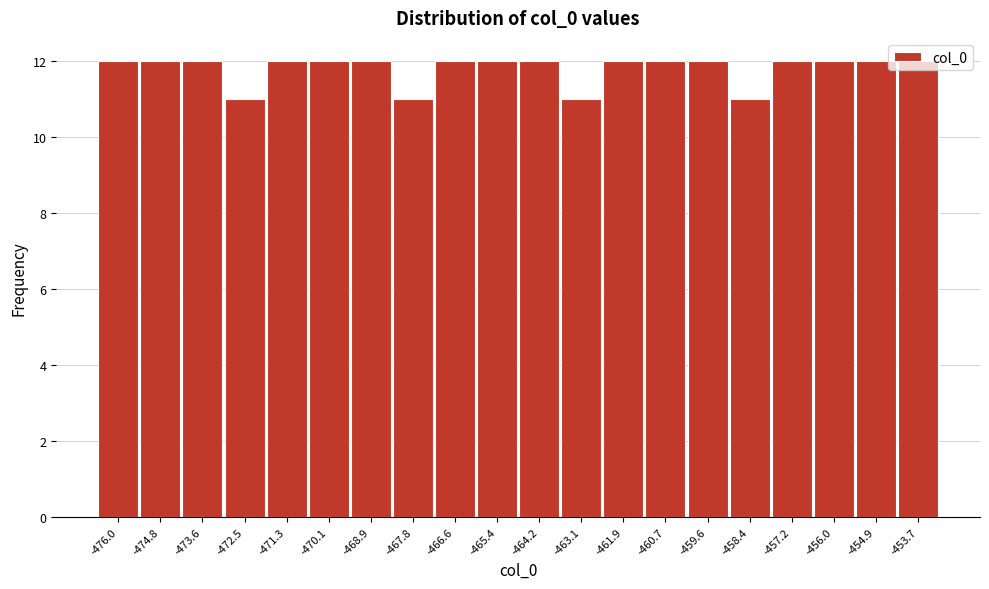

What is the ratio of the value at -463.1 to the value at -461.9?

0.9